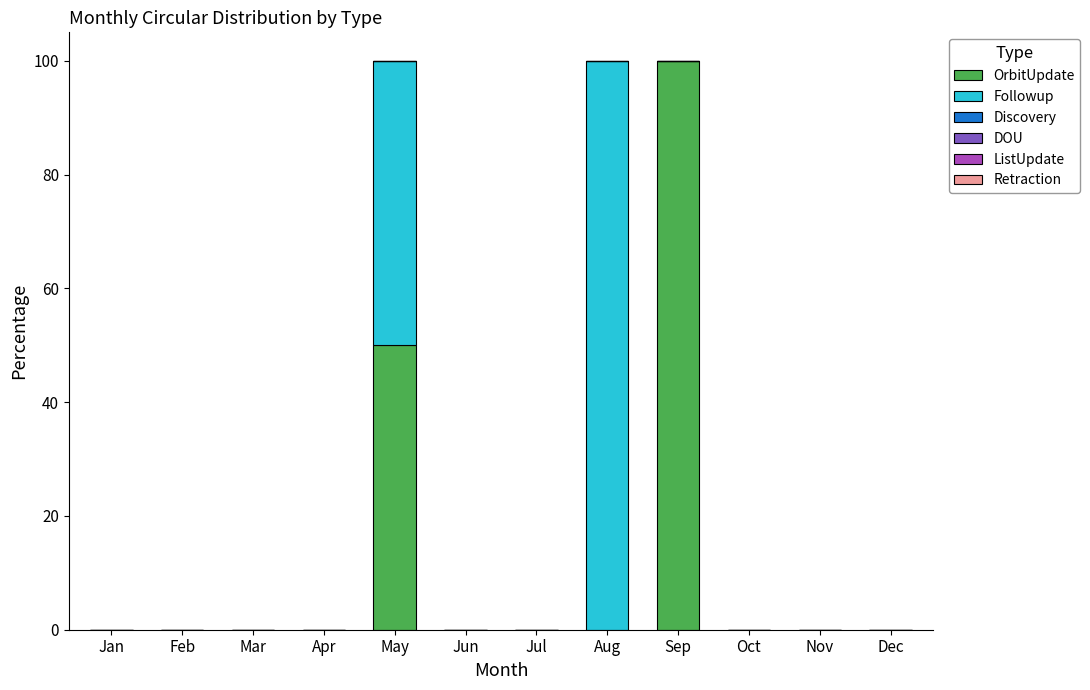

What is the sum of all OrbitUpdate values?

150